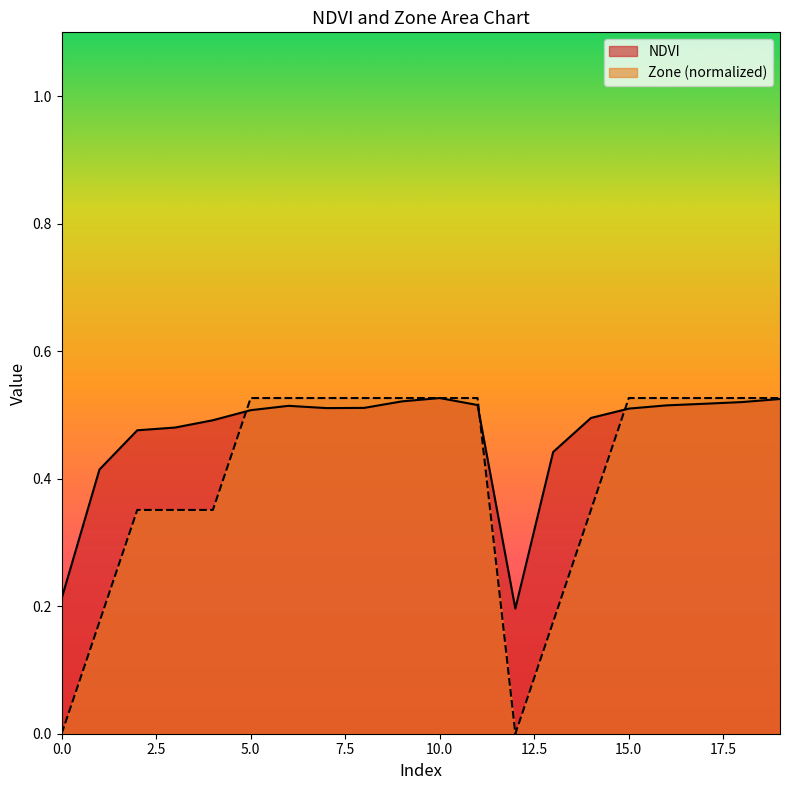

How many interior local peaks does the NDVI series have?

2